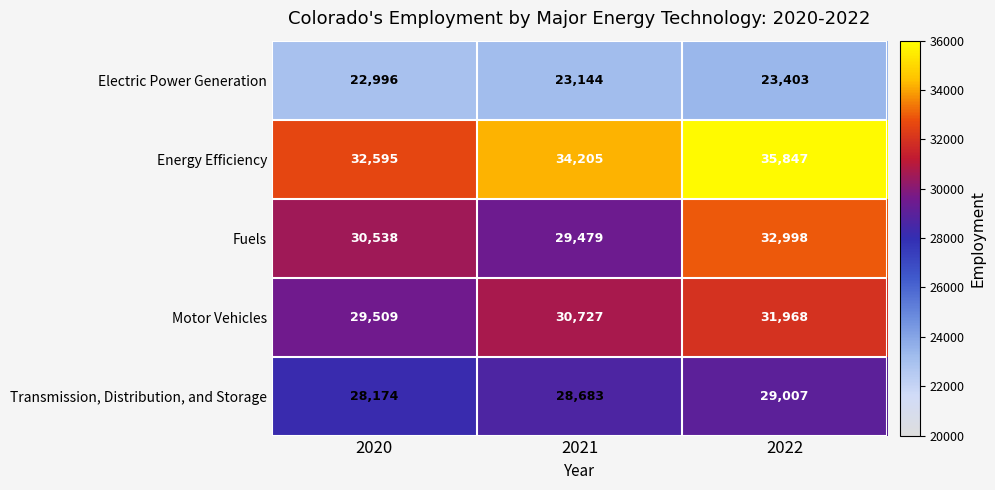

Rank the series by their maximum value, from lowest to highest.

Electric Power Generation, Transmission, Distribution, and Storage, Motor Vehicles, Fuels, Energy Efficiency